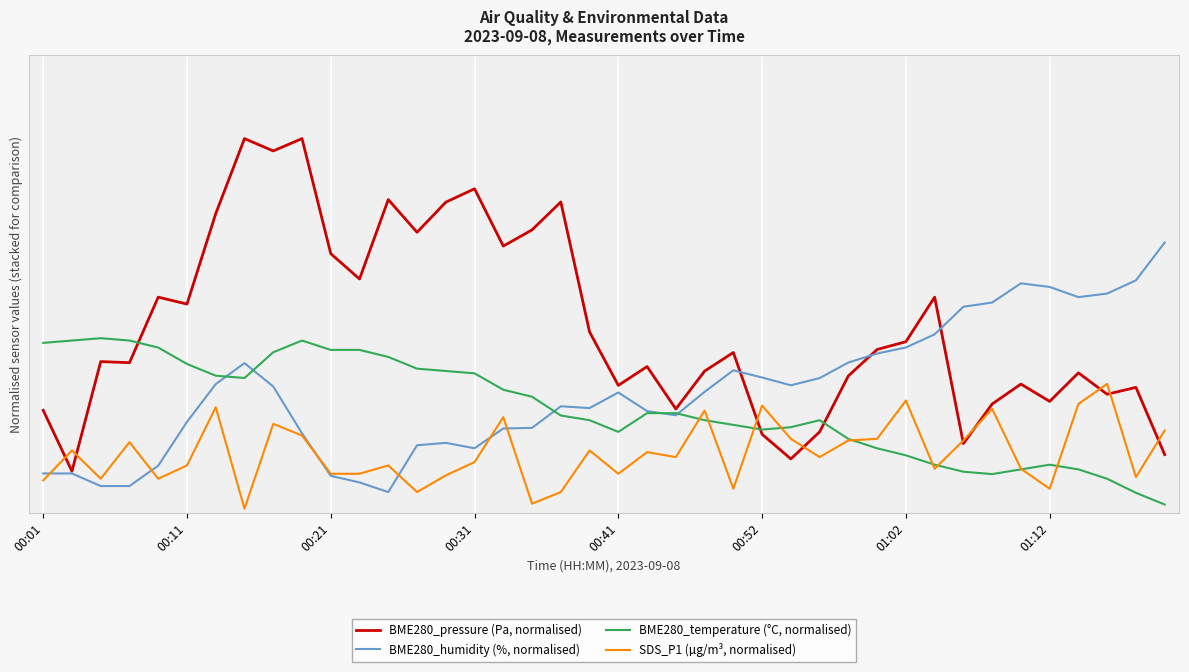

In SDS_P1 (µg/m³, normalised), how many points are higher than both neighbors (excluding endpoints)?

13